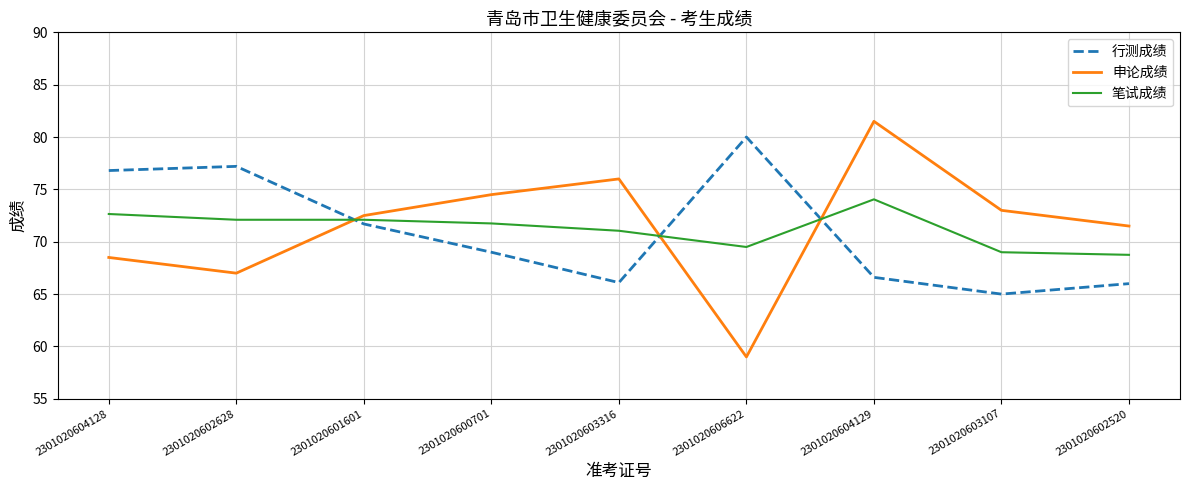

What is the lowest value of the 行测成绩 series?

65.0